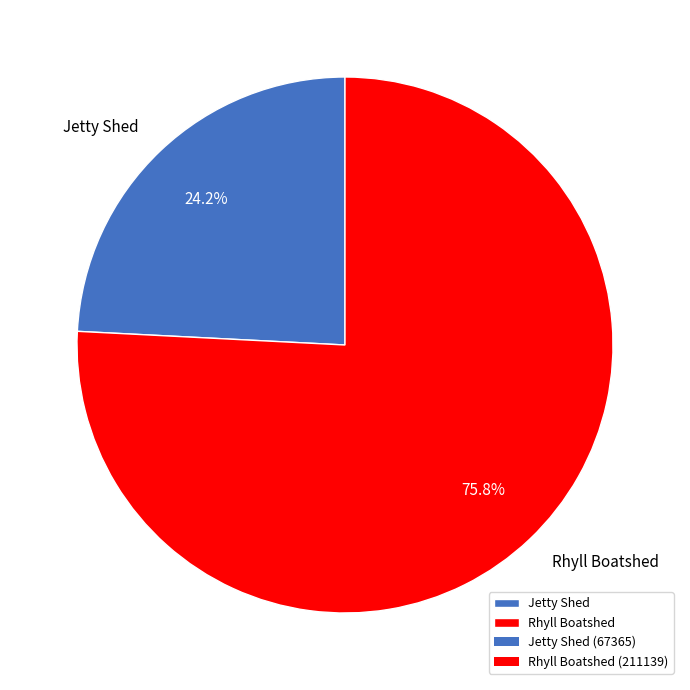

Rank the categories by value from highest to lowest.

Rhyll Boatshed, Jetty Shed